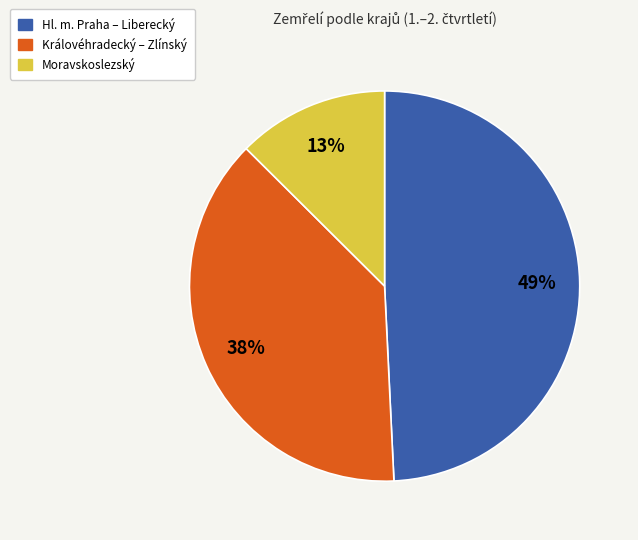

How many slices are in this pie chart?

3